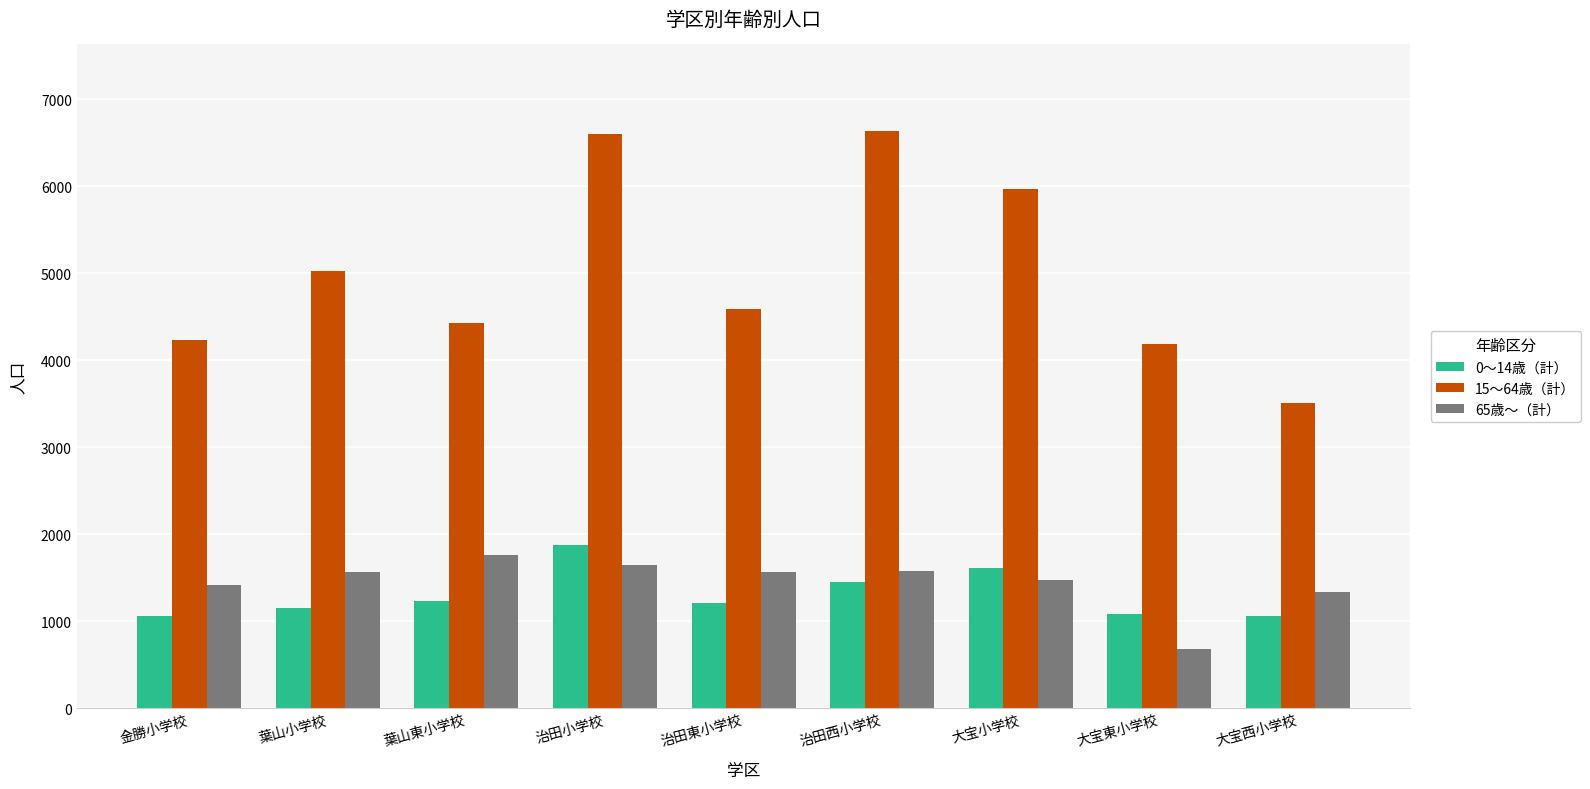

Which series has the largest total across all categories?

15〜64歳（計）